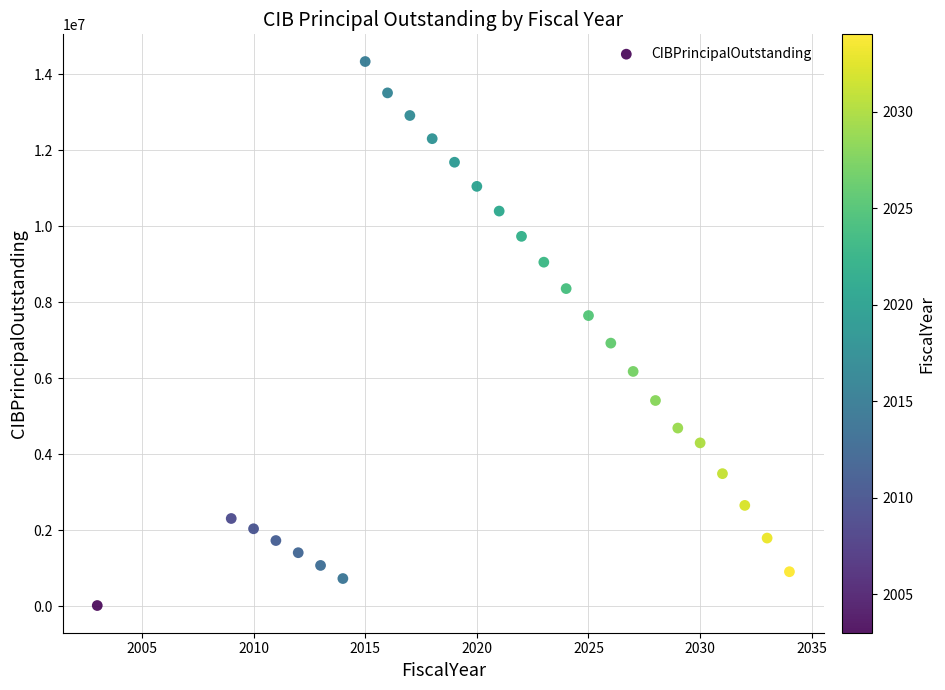

What Y value in the scatter plot is closest to 7182500?

6930000